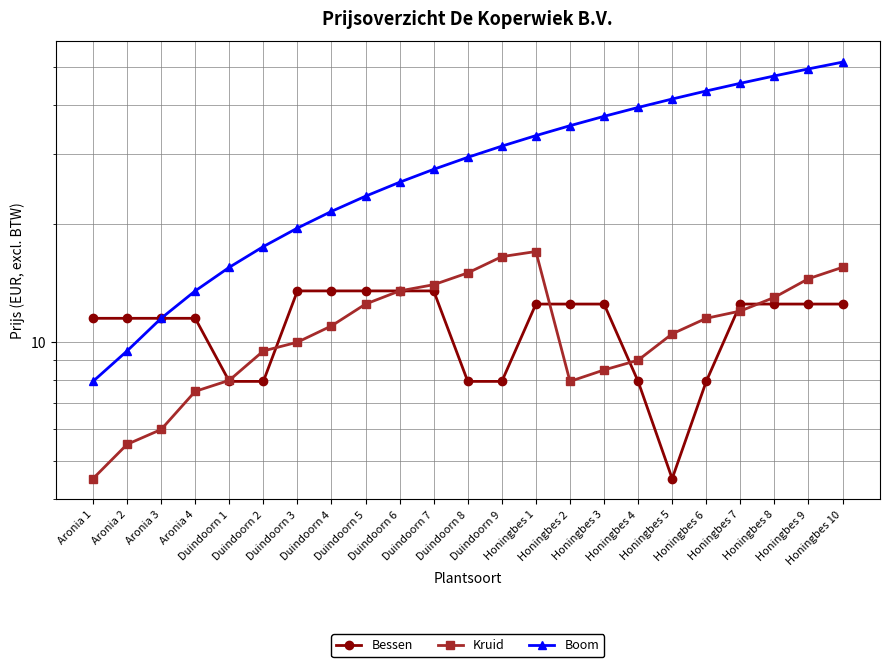

In Bessen, how many points are lower than both neighbors (excluding endpoints)?

1